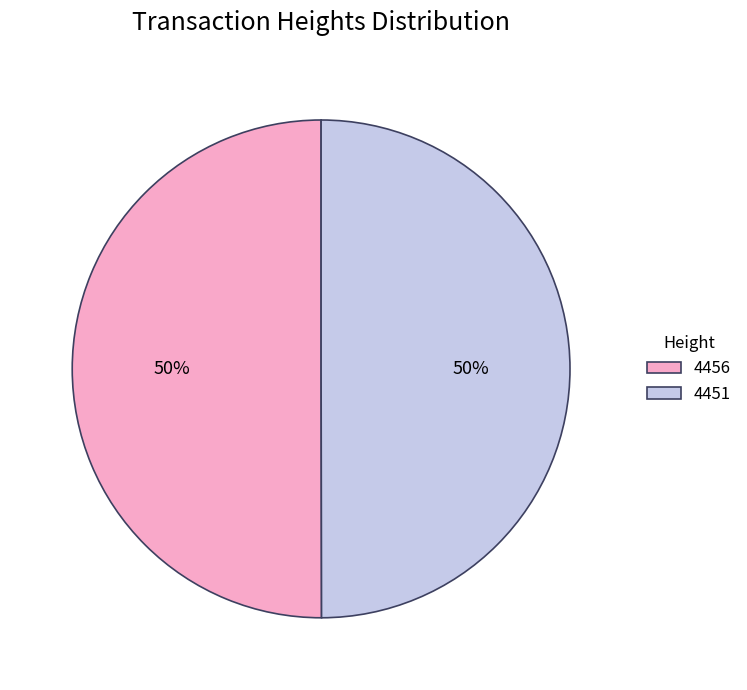

What is the ratio of the value at 4451 to the value at 4456?

1.0